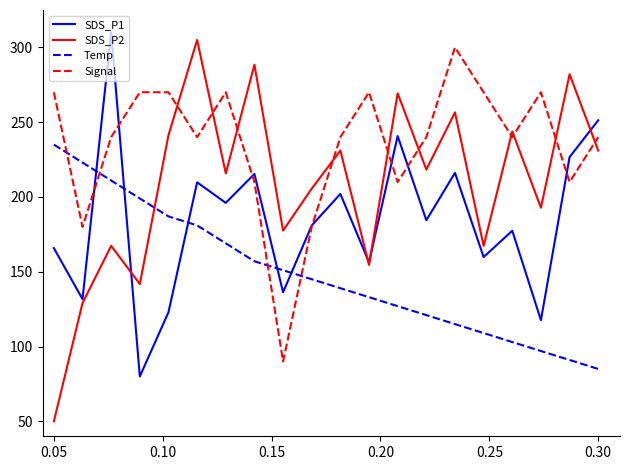

What is the average value of the Signal series?

235.5